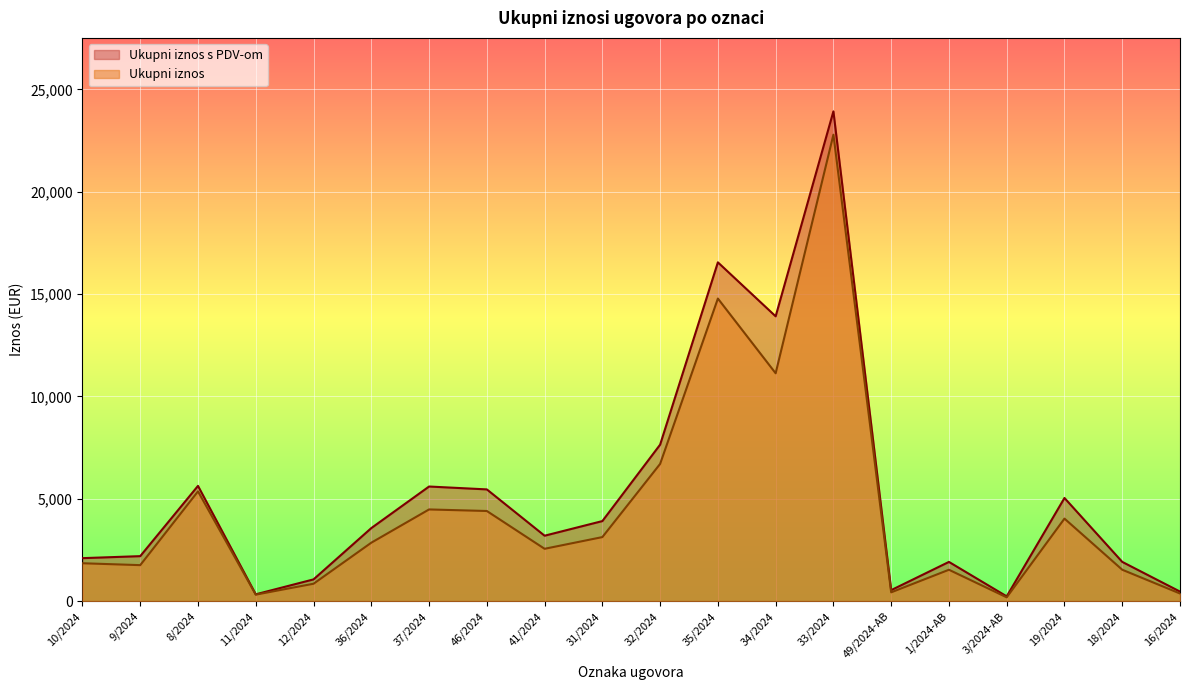

Rank the categories by Ukupni iznos value from lowest to highest.

3/2024-AB, 11/2024, 16/2024, 49/2024-AB, 12/2024, 1/2024-AB, 18/2024, 9/2024, 10/2024, 41/2024, 36/2024, 31/2024, 19/2024, 46/2024, 37/2024, 8/2024, 32/2024, 34/2024, 35/2024, 33/2024